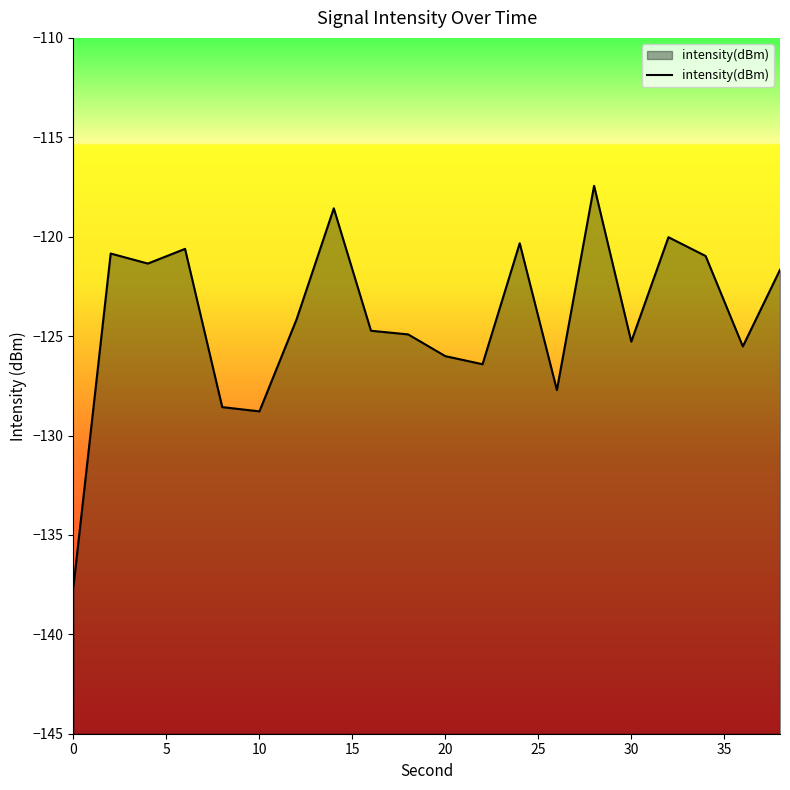

What is the maximum value shown in the chart?

-117.4